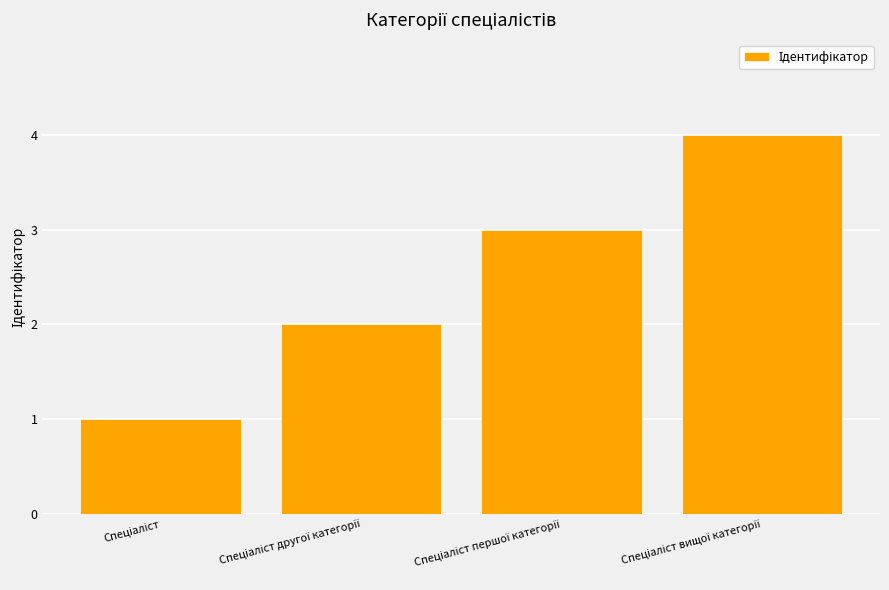

What is the difference between the maximum and minimum values?

3